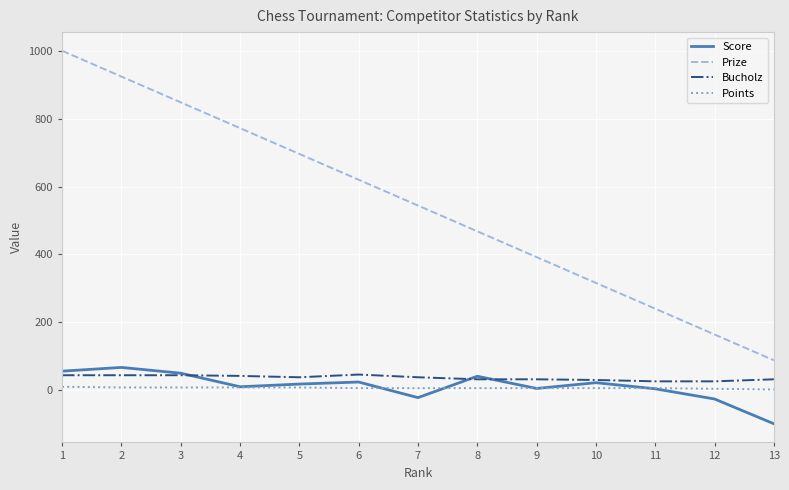

What is the lowest value of the Bucholz series?

26